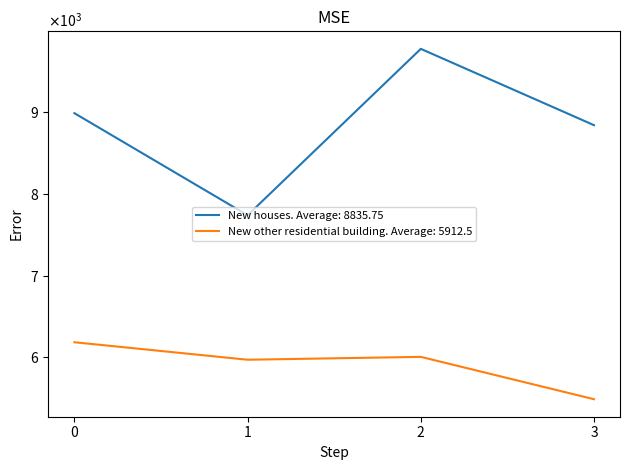

Does the chart have visible grid lines?

No